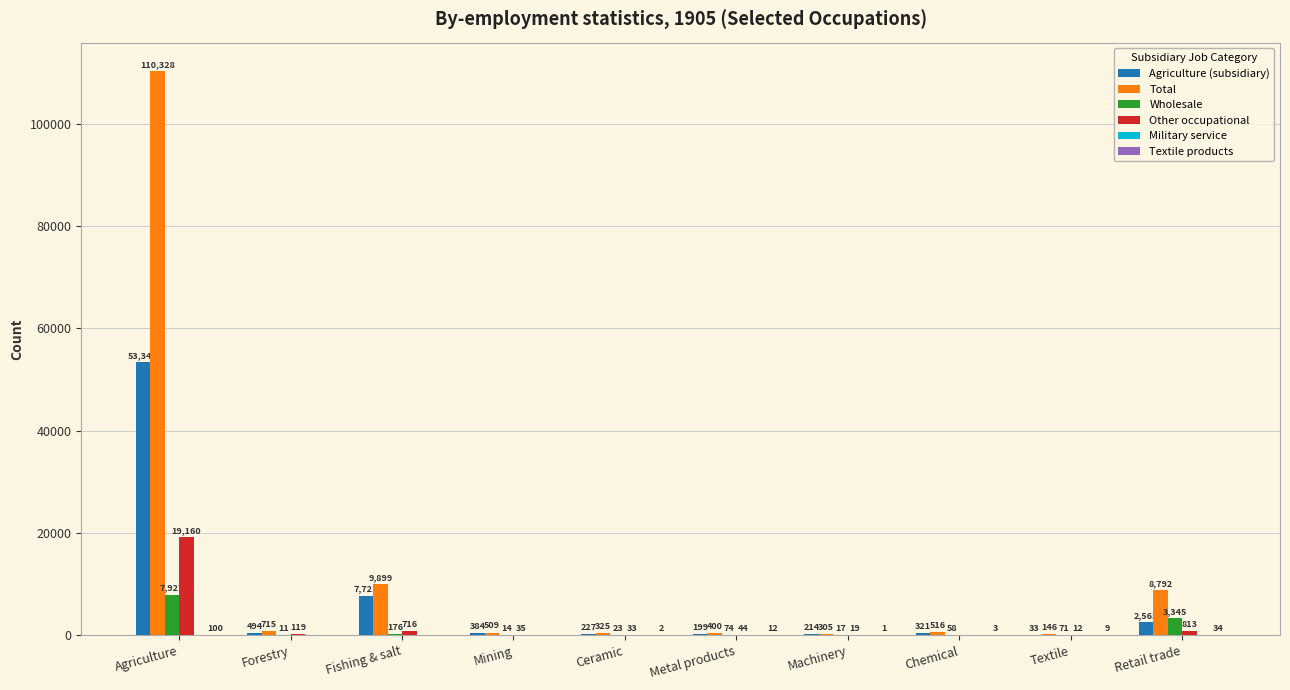

What is the sum of the Total values at Machinery and Forestry?

1020